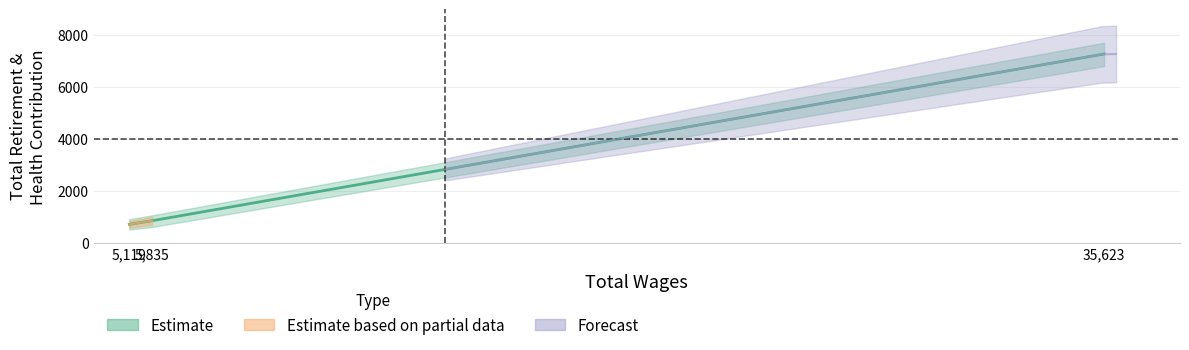

What is the ratio of the value at 5,119 to the value at 5,835?

0.8